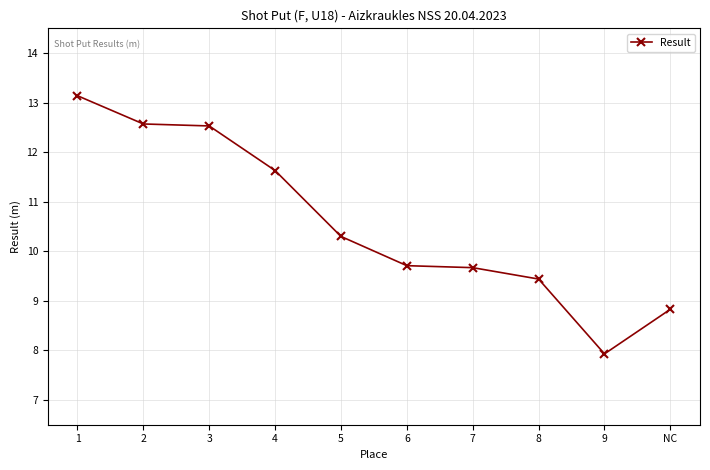

What is the maximum value shown in the chart?

13.1